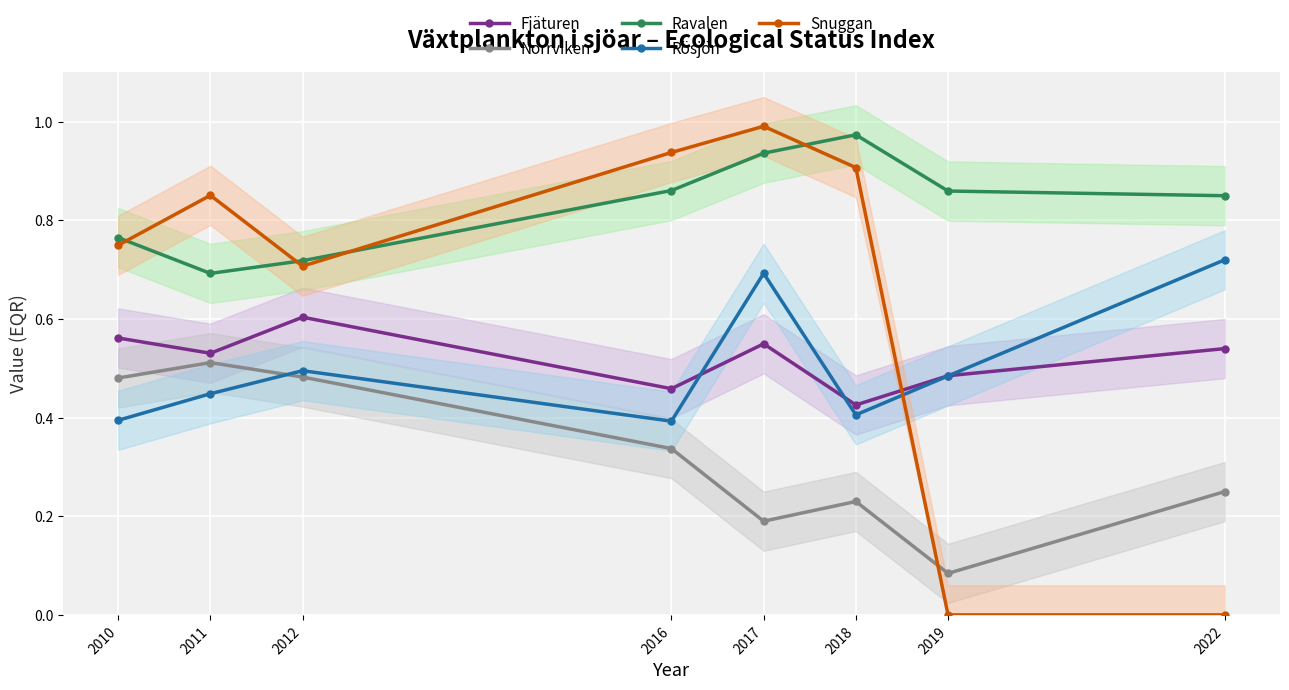

Reading left to right, list all the values displayed in this chart.

Fjäturen: 0.6	0.5	0.6	0.5	0.5	0.4	0.5	0.5
Norrviken: 0.5	0.5	0.5	0.3	0.2	0.2	0.1	0.2
Ravalen: 0.8	0.7	0.7	0.9	0.9	1.0	0.9	0.8
Rösjön: 0.4	0.4	0.5	0.4	0.7	0.4	0.5	0.7
Snuggan: 0.7	0.9	0.7	0.9	1.0	0.9	0.0	0.0